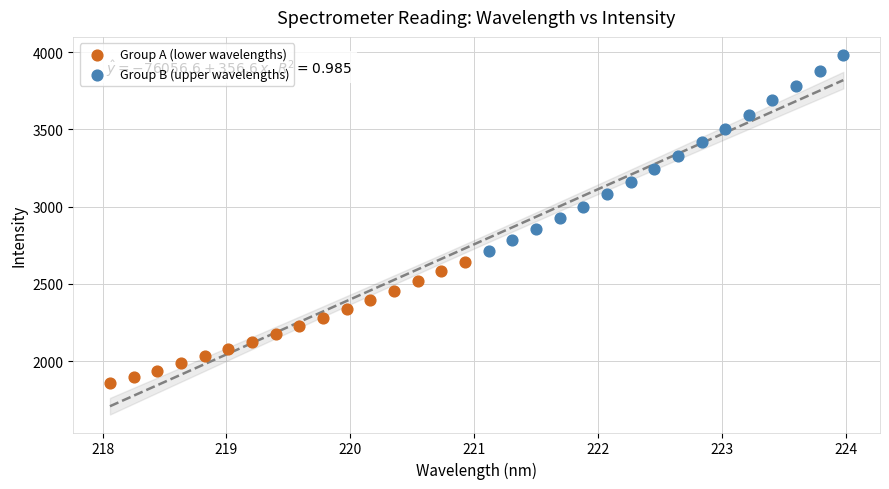

Which series has the widest spread of Y values?

Group B (upper wavelengths)